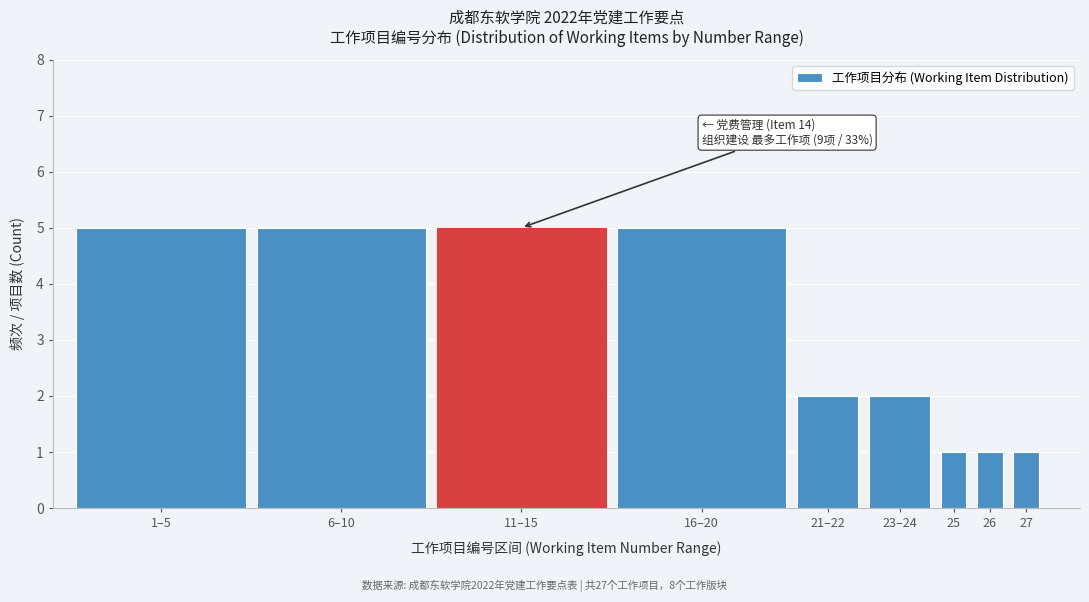

Reading left to right, what are all the values shown in this chart?

5	5	5	5	2	2	1	1	1